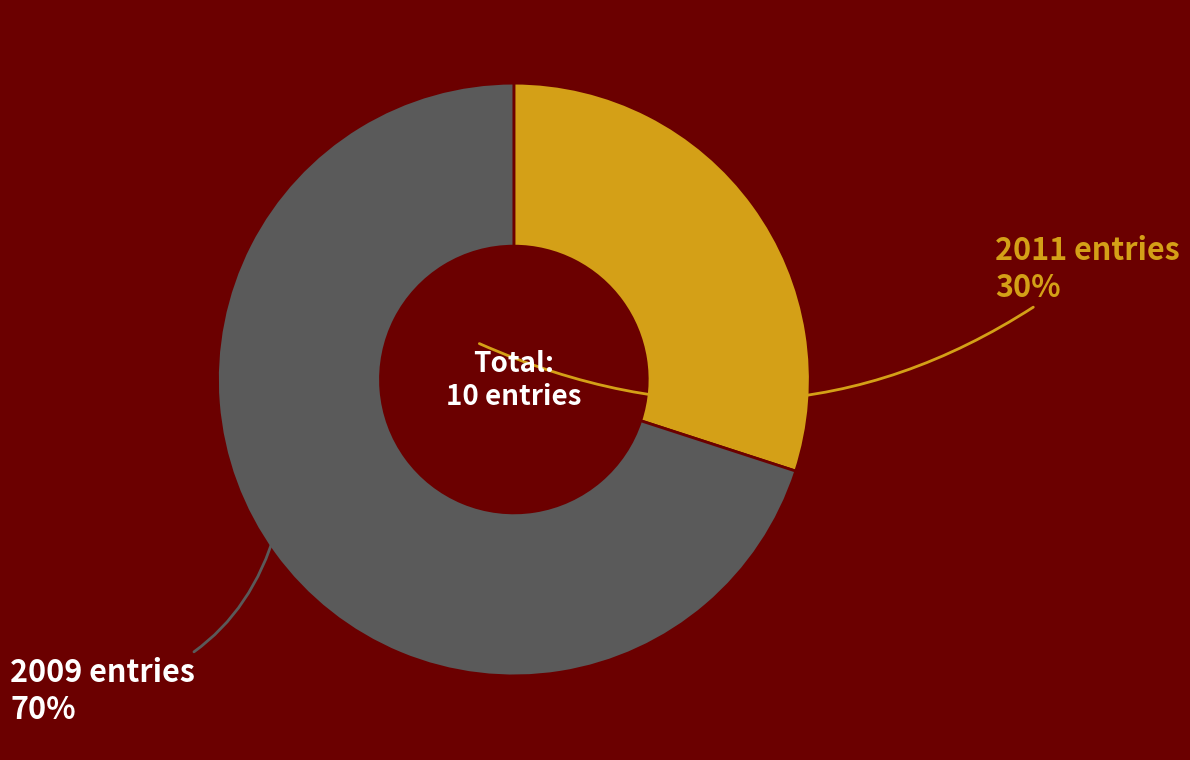

Is there a majority slice in this chart?

Yes